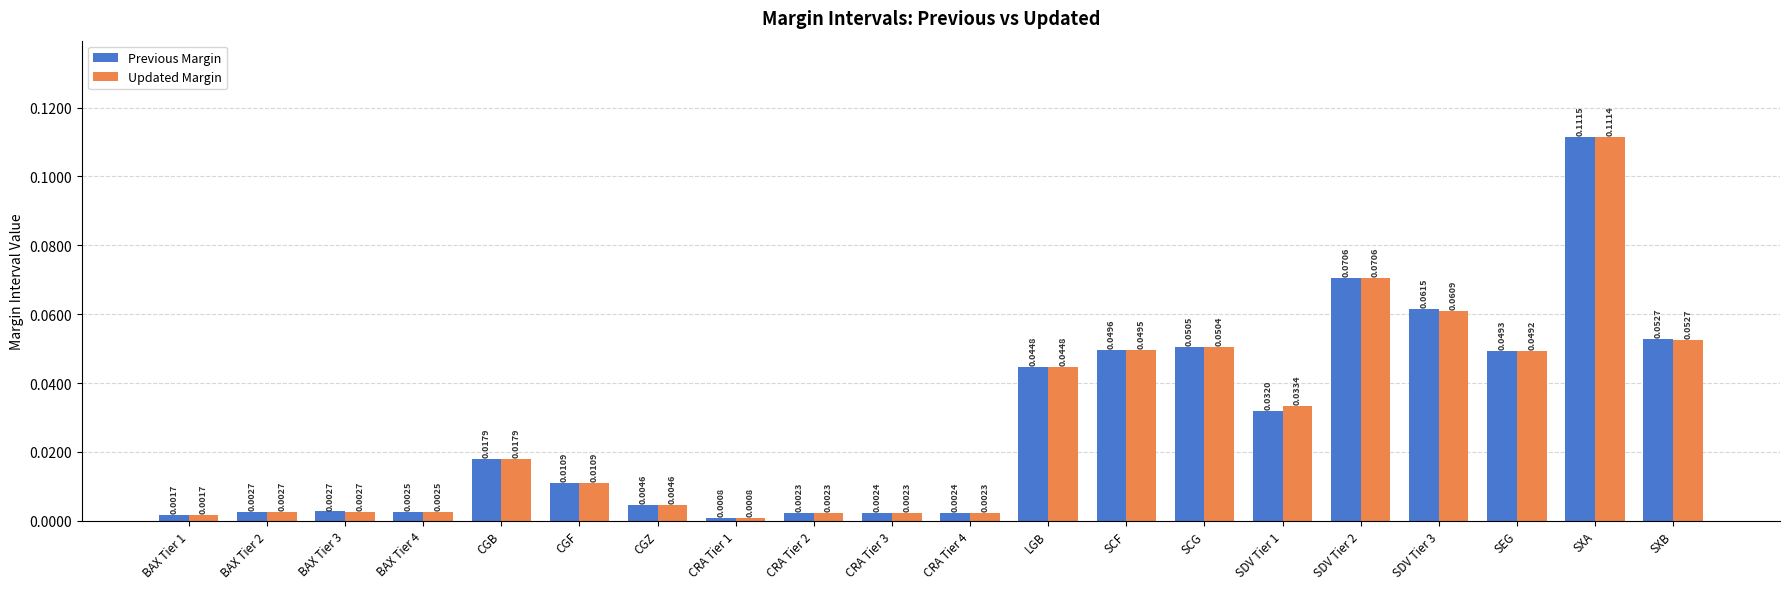

List the series in order of their peak value, highest first.

Previous Margin, Updated Margin